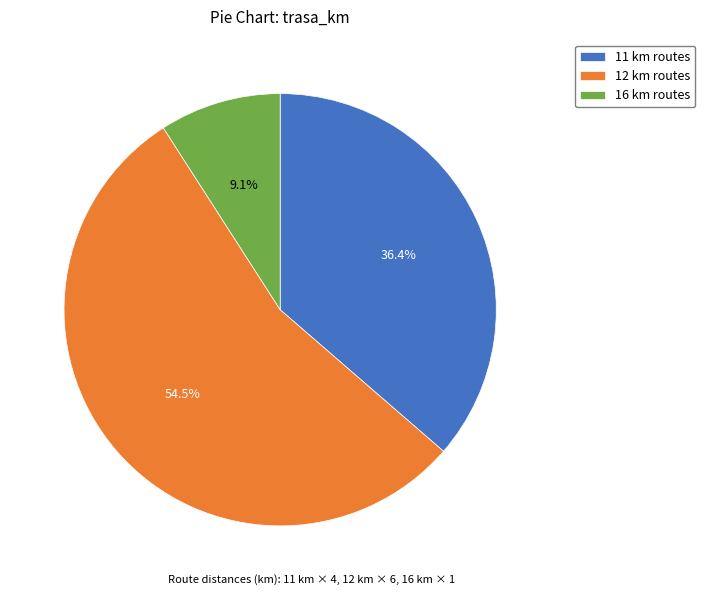

Combined, what portion of the pie is 11 km routes and 16 km routes?

45.5%